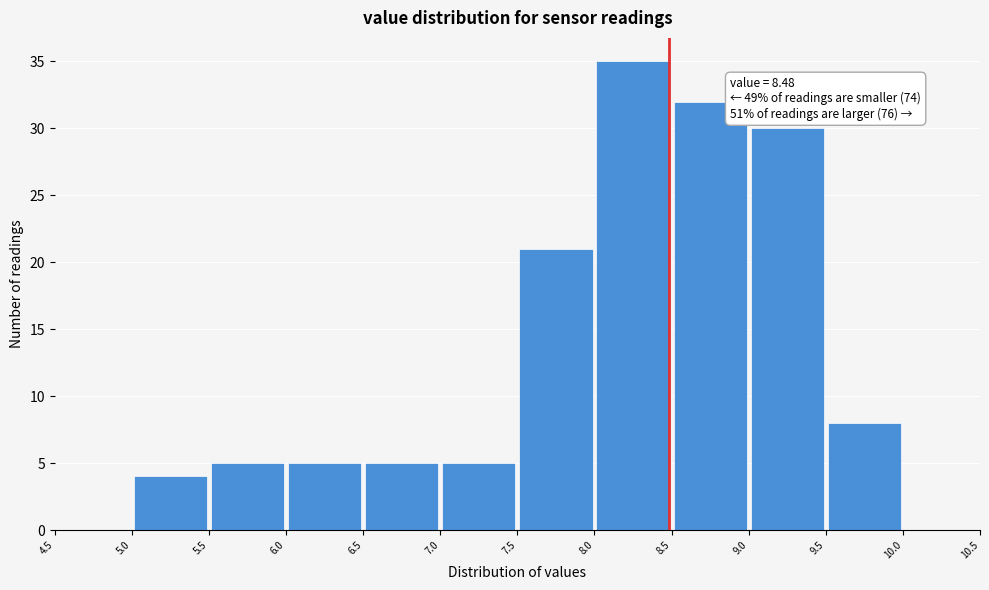

Which range on the x-axis has the tallest bar?

8.0 to 8.5